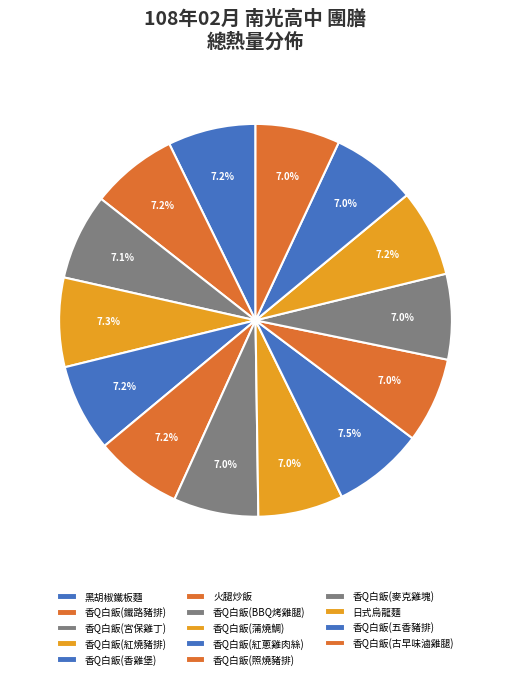

To the nearest percent, what portion does 香Q白飯(照燒豬排) represent?

7%